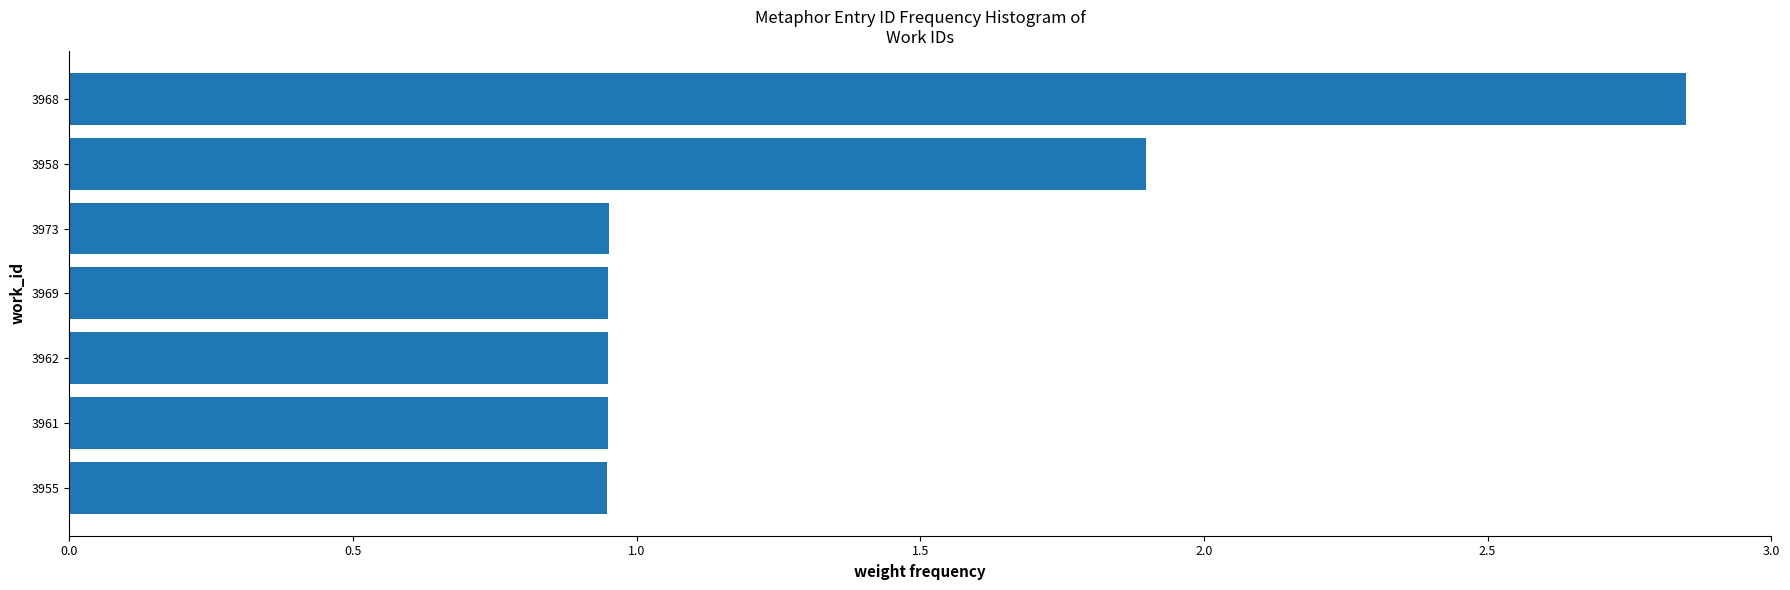

The chart shows a value of 0.2 at 3955. True or false?

False